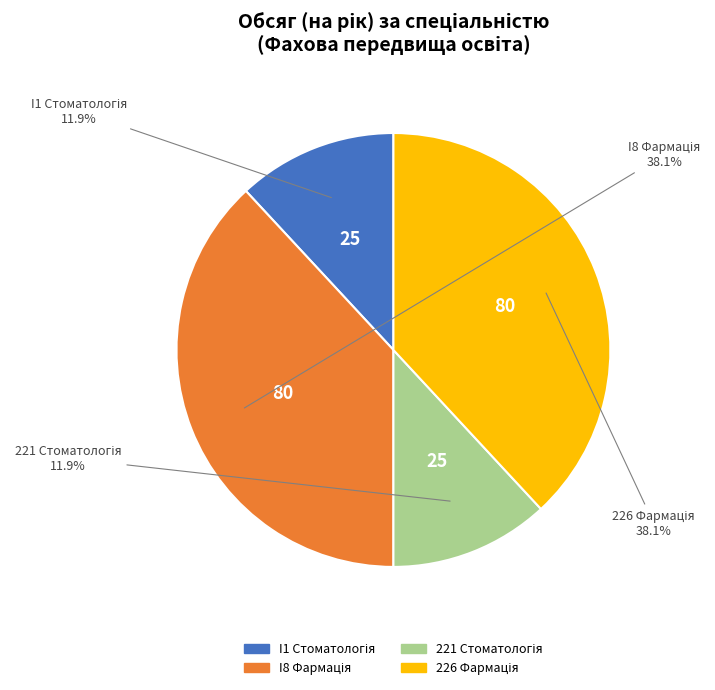

Is there a majority slice in this chart?

No